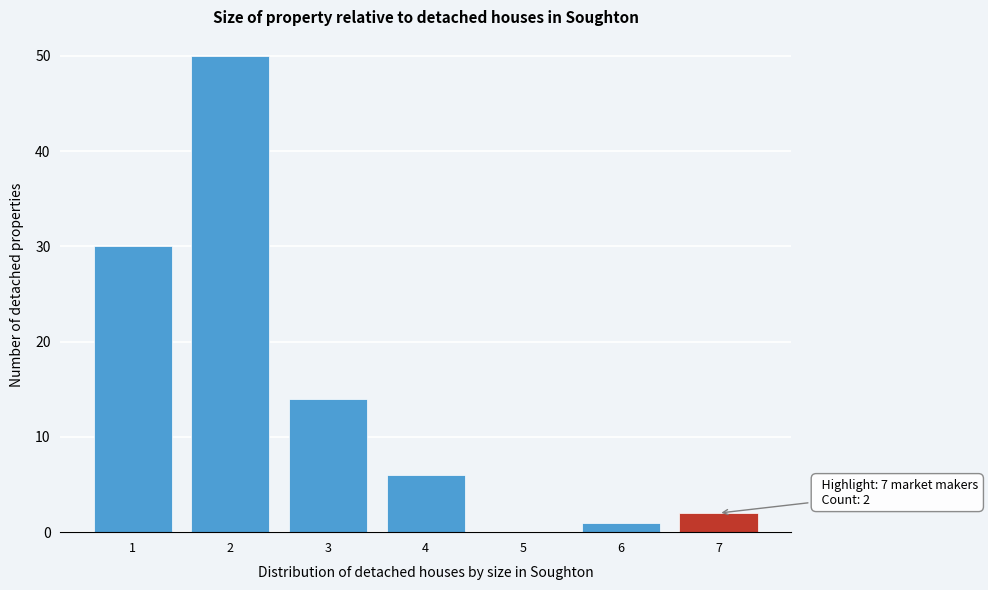

Over which range of the x-axis is the bar tallest?

1.5 to 2.5